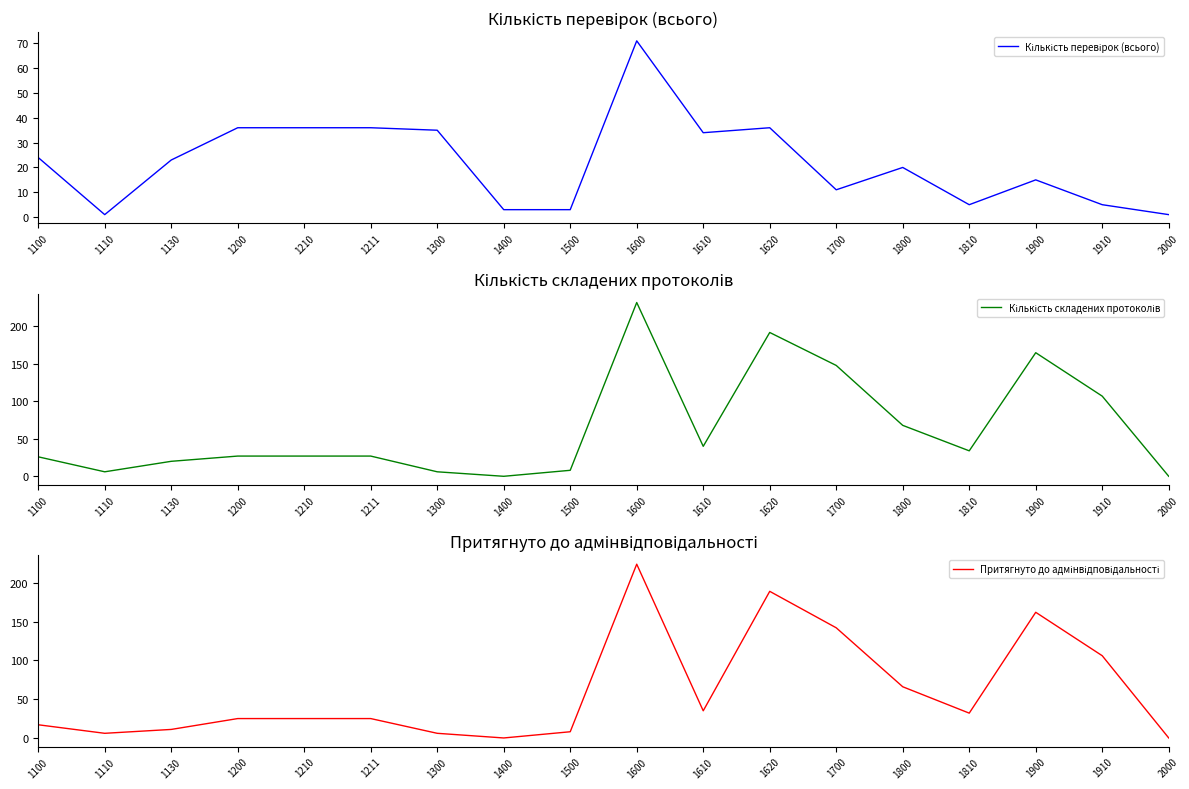

True or false: Кількість складених протоколів and Притягнуто до адмінвідповідальності cross at least once.

False